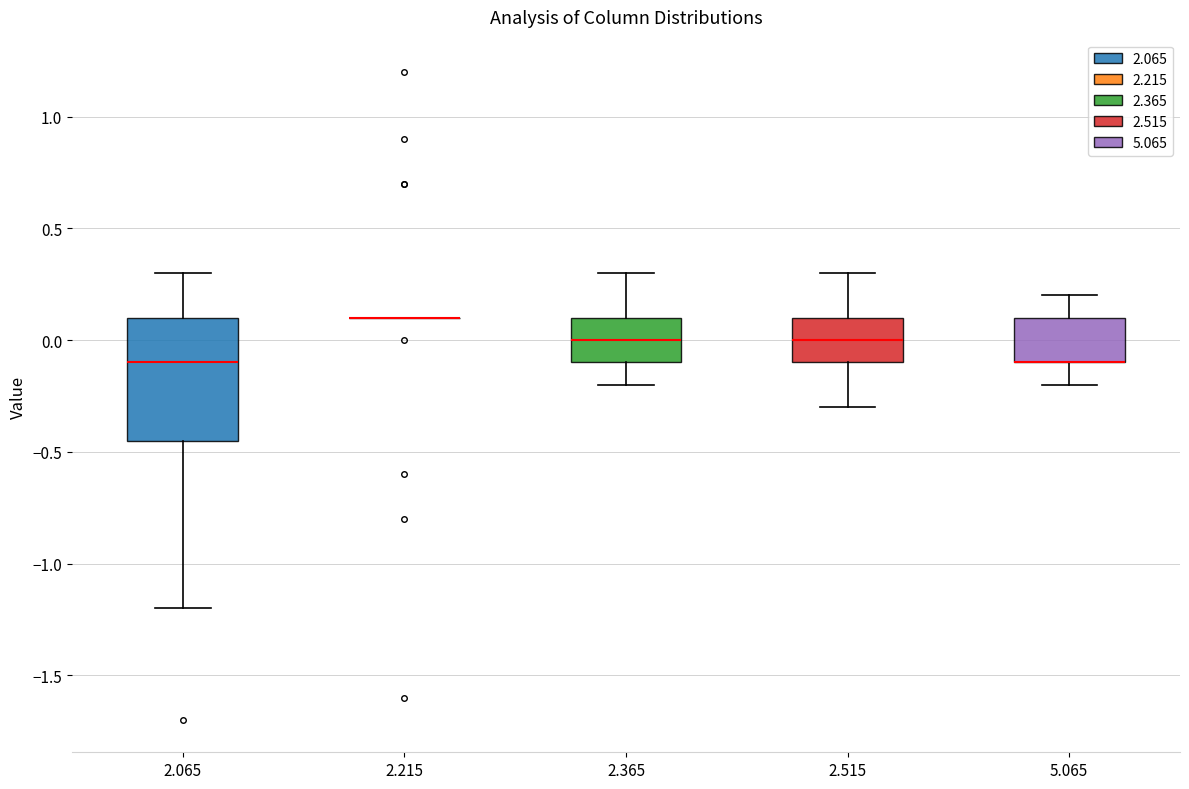

Where is the upper edge of the box at x = 2.065 on the y-axis? The values are not printed on the chart, so give them approximately, as read against the axis.

0.10